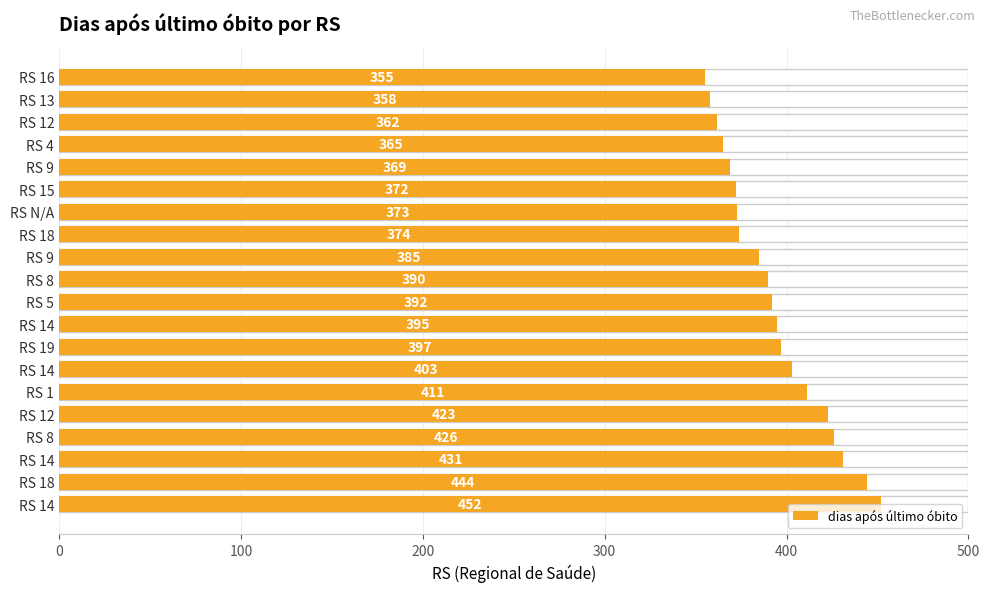

The value at RS 8 is 665. True or false?

False